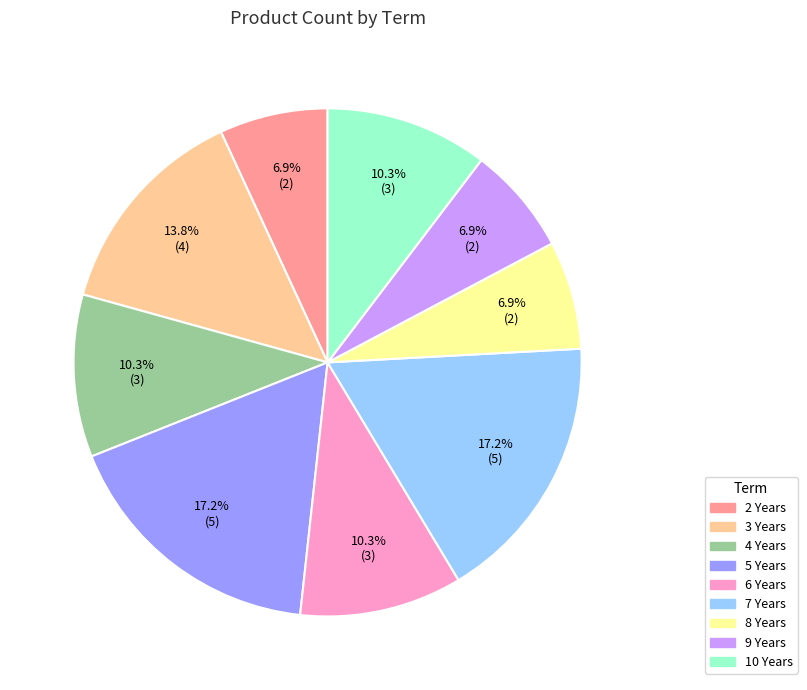

Combined, what portion of the pie is 8 Years and 9 Years?

13.8%